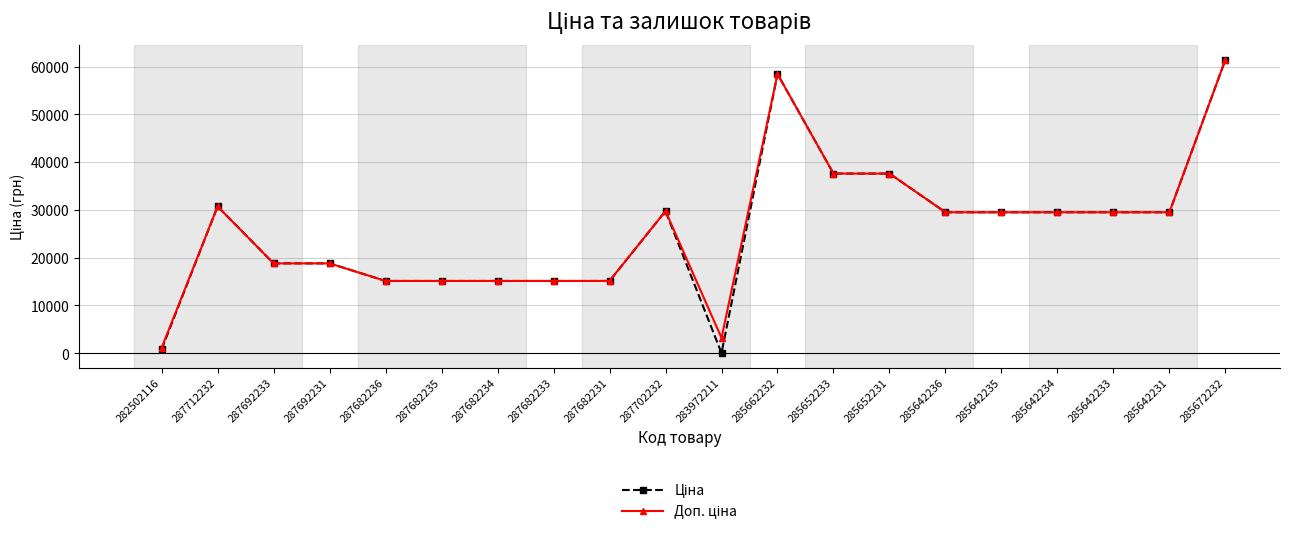

Is this an area chart (filled region under the line)?

No